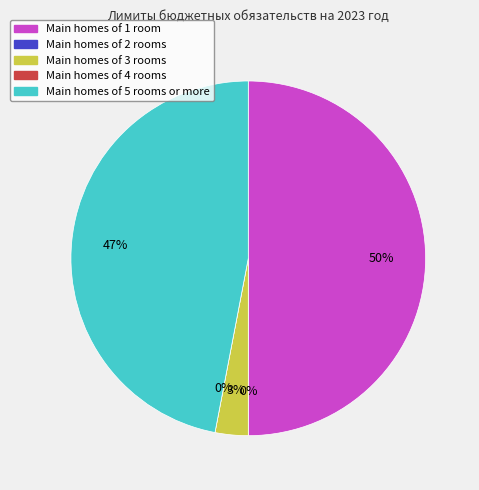

Is Функционирование законодательных the majority of the pie?

No